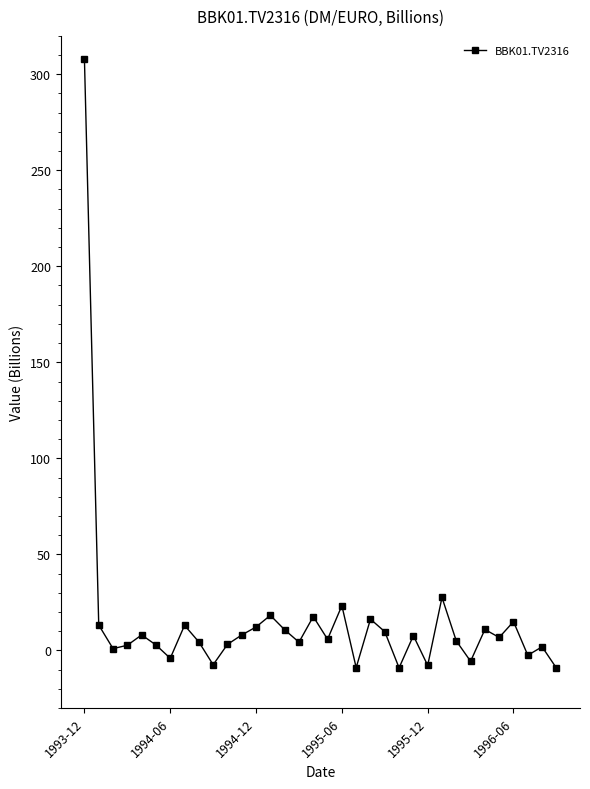

What is the average value?

14.7